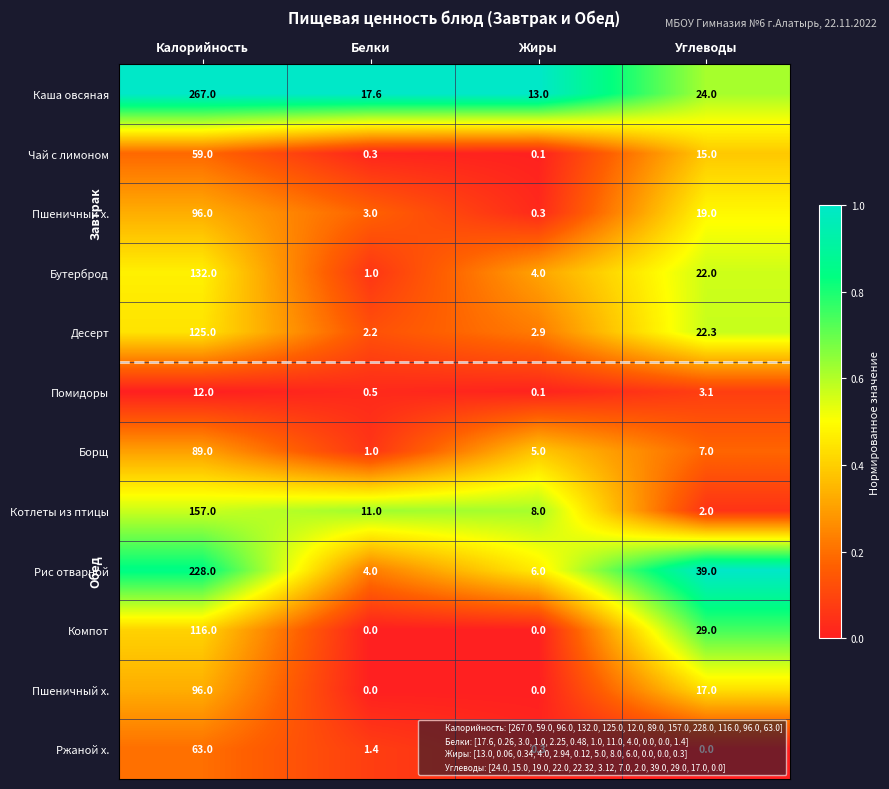

Count the number of categories in the chart.

4